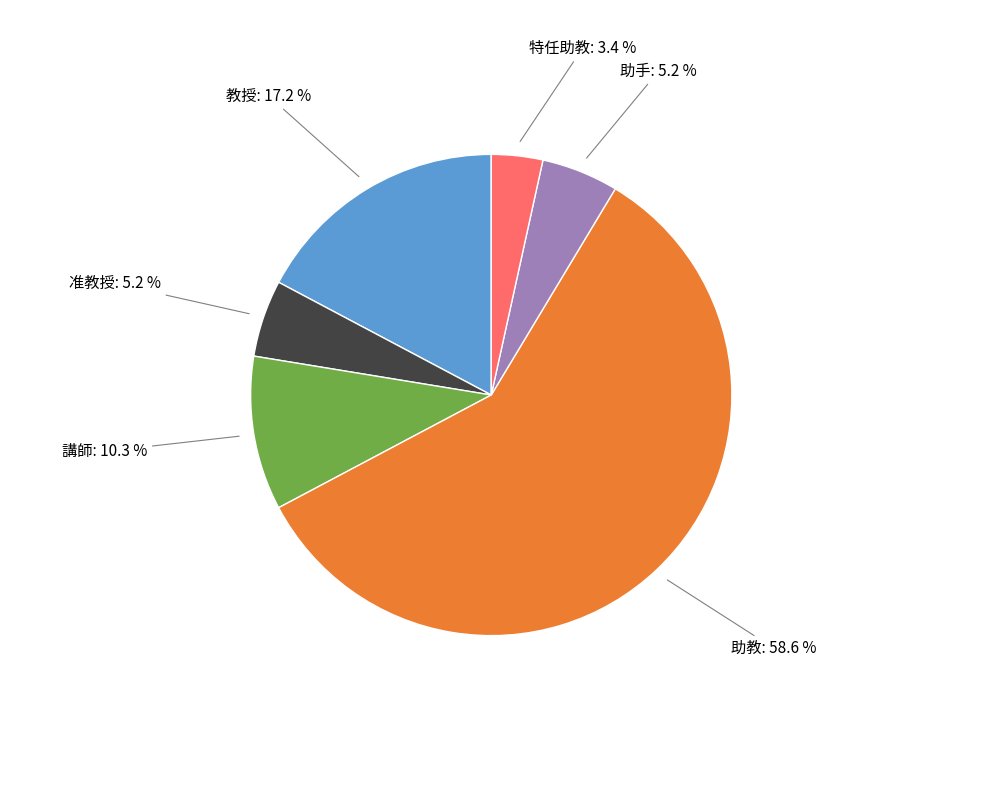

How many slices are in this pie chart?

6